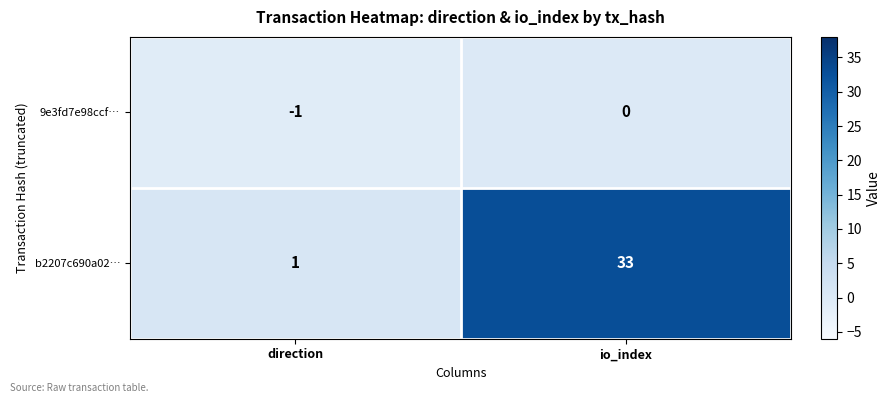

What is the approximate value of b2207c690a02… at io_index, to the nearest 5?

35